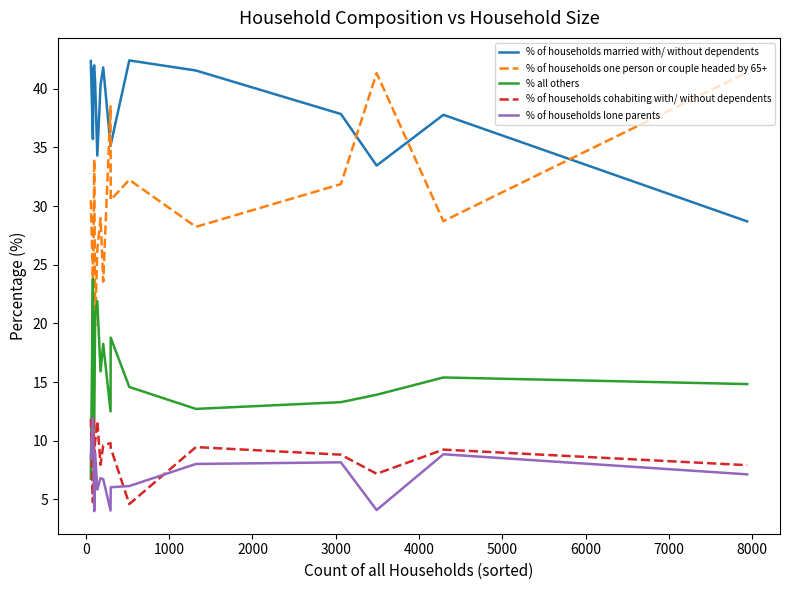

Which series ends up on top after the final intersection of % of households cohabiting with/ without dependents and % all others?

% all others